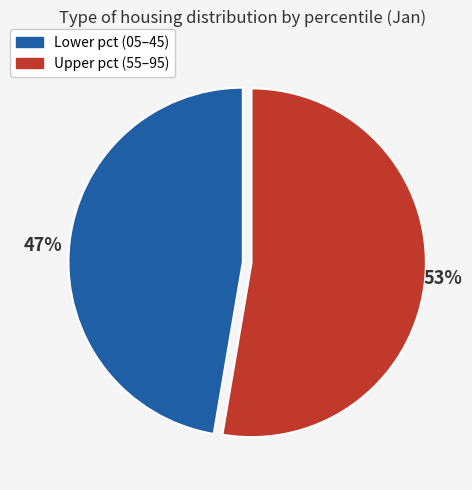

Which category has the biggest portion of the pie?

Upper pct (55–95)